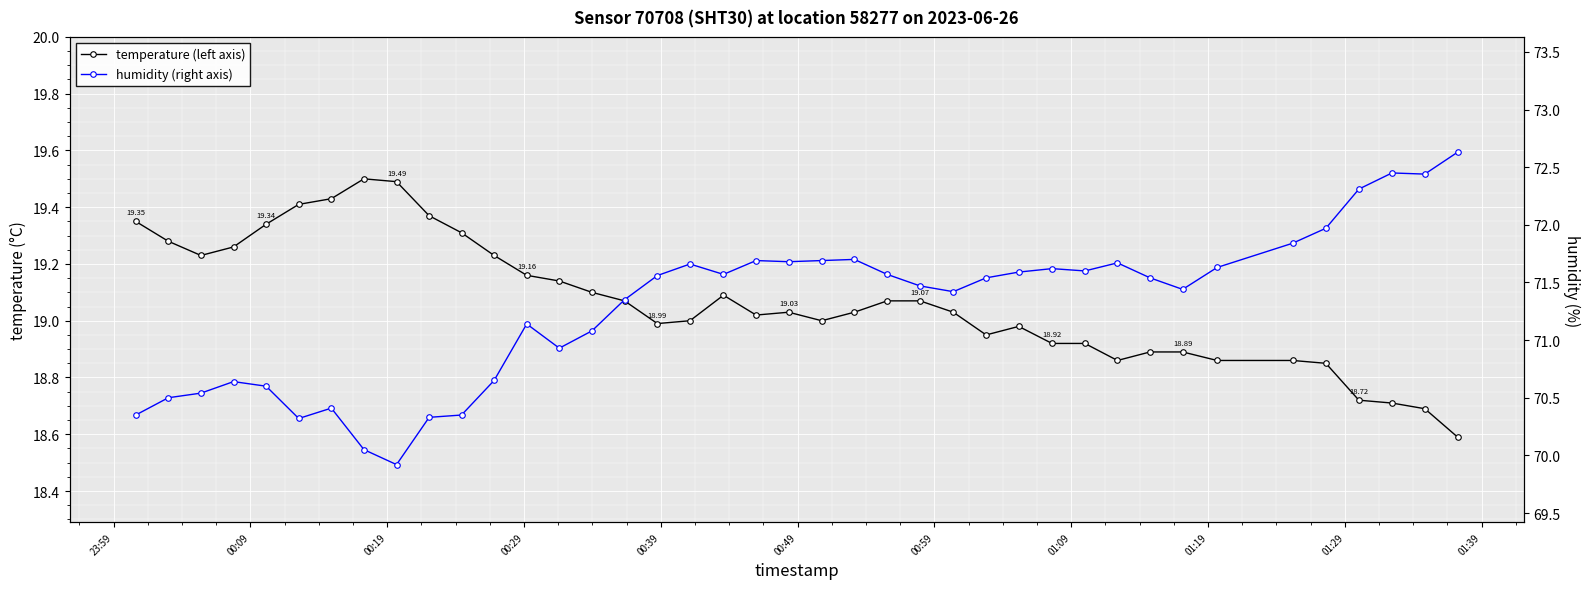

In temperature (left axis), how many points are lower than both neighbors (excluding endpoints)?

6